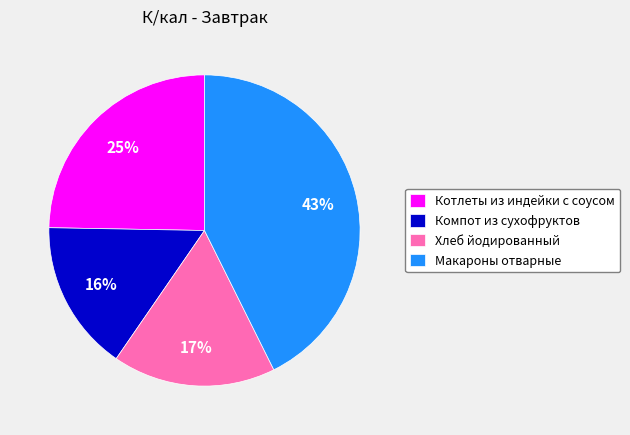

How many slices are in this pie chart?

4